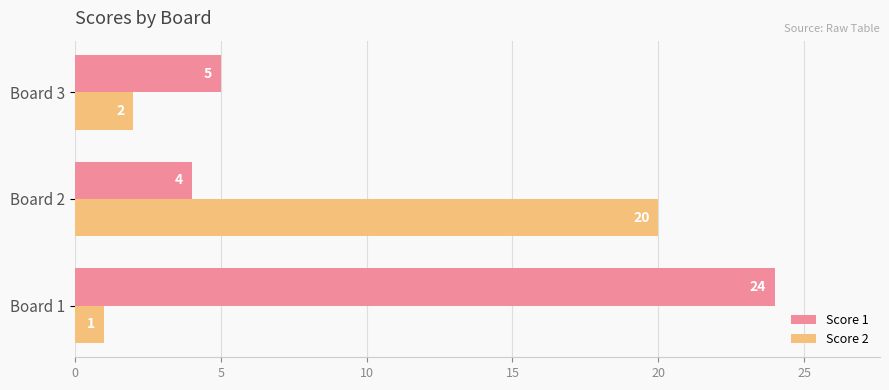

What is the lowest value of the Score 1 series?

4